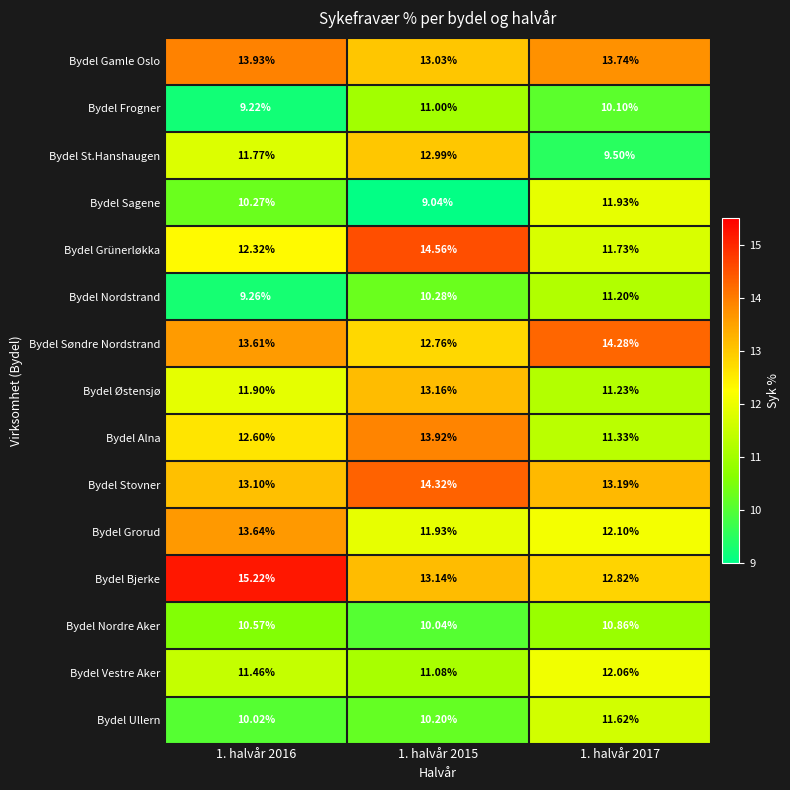

At 1. halvår 2017, list the series in order from largest to smallest.

Bydel Søndre Nordstrand, Bydel Gamle Oslo, Bydel Stovner, Bydel Bjerke, Bydel Grorud, Bydel Vestre Aker, Bydel Sagene, Bydel Grünerløkka, Bydel Ullern, Bydel Alna, Bydel Østensjø, Bydel Nordstrand, Bydel Nordre Aker, Bydel Frogner, Bydel St.Hanshaugen